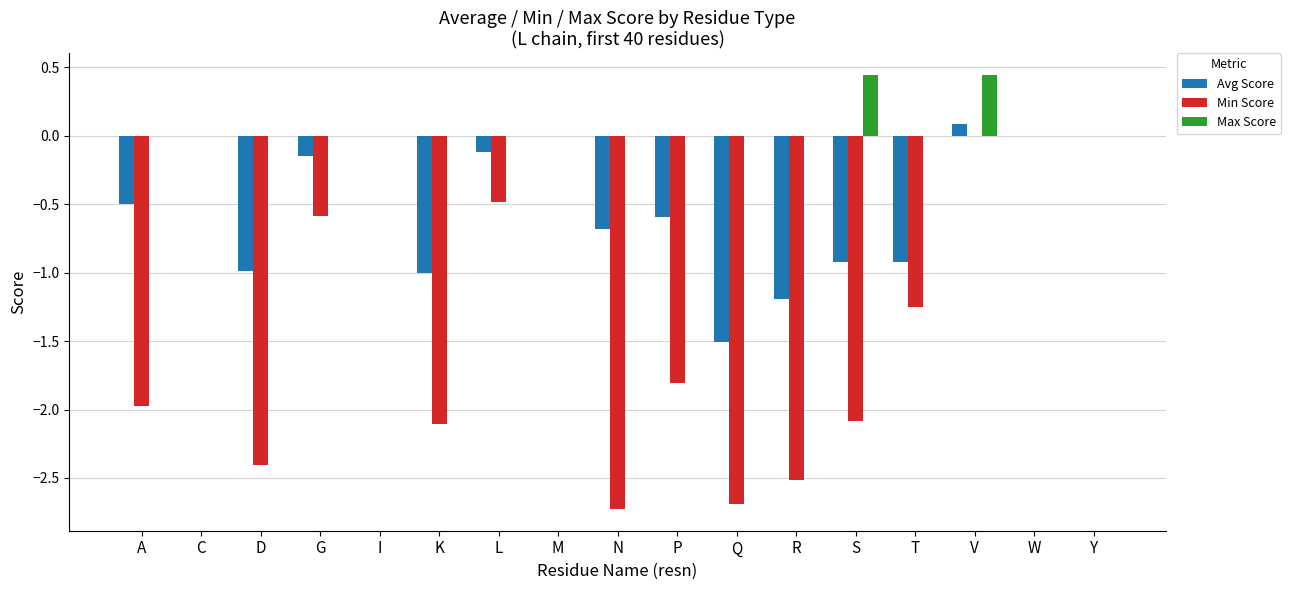

Count the number of data series in this chart.

3